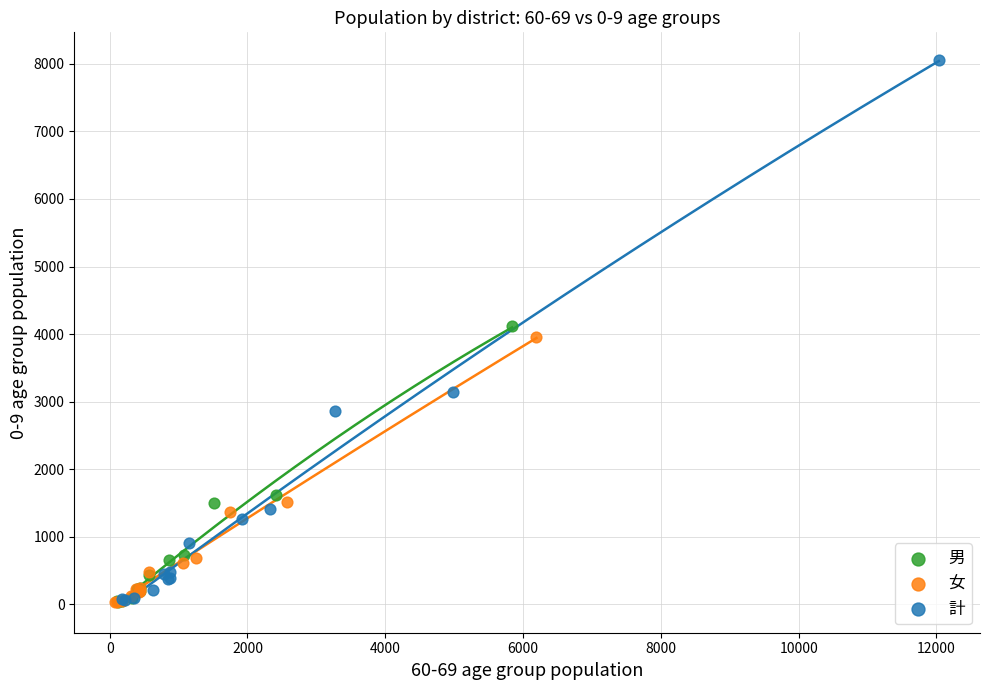

Which series contains the highest Y value?

計